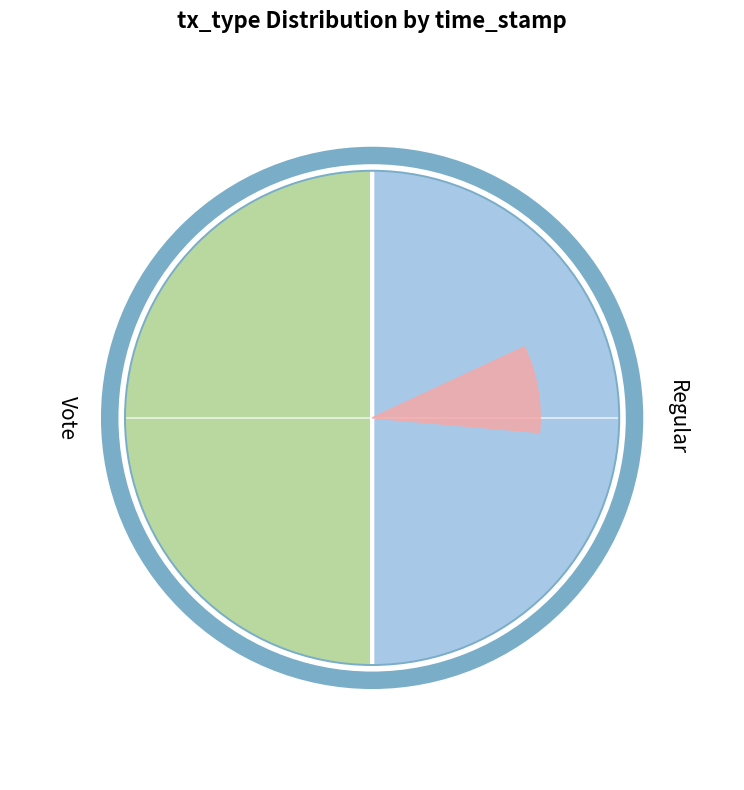

How many slices are in this pie chart?

2